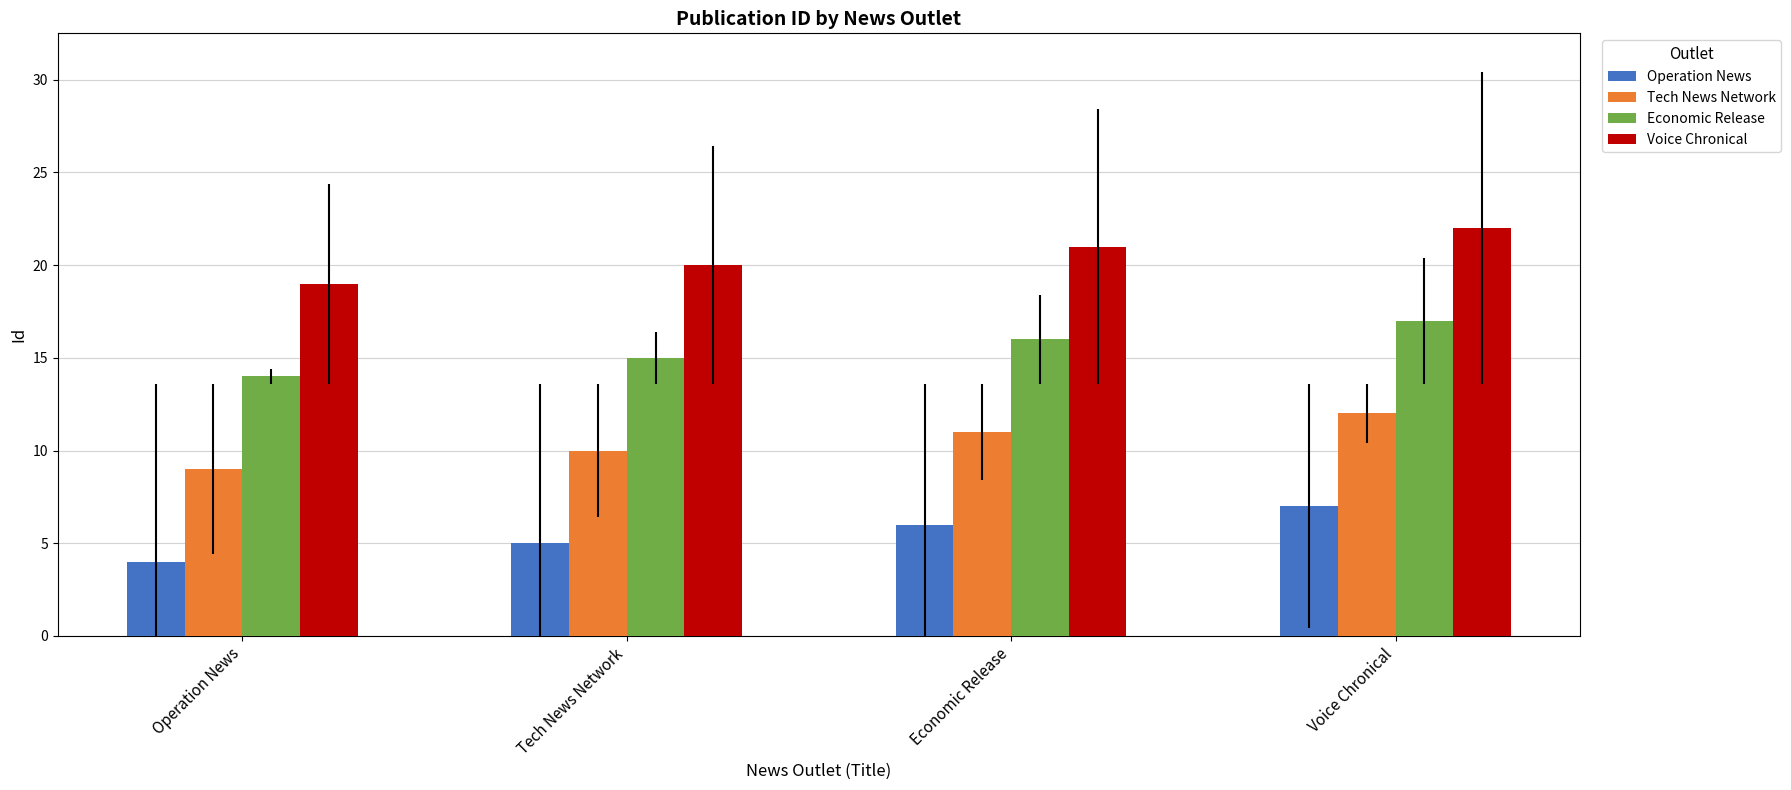

Rank the series by their maximum value, from lowest to highest.

Operation News, Tech News Network, Economic Release, Voice Chronical